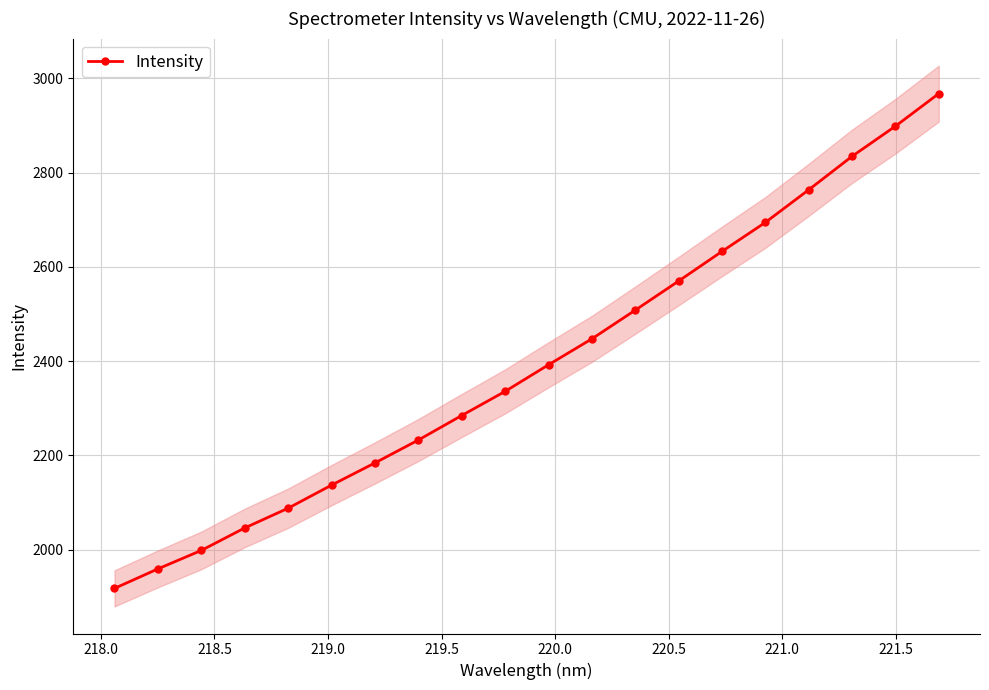

The chart shows a value of 1998.1 at 218.5. True or false?

True